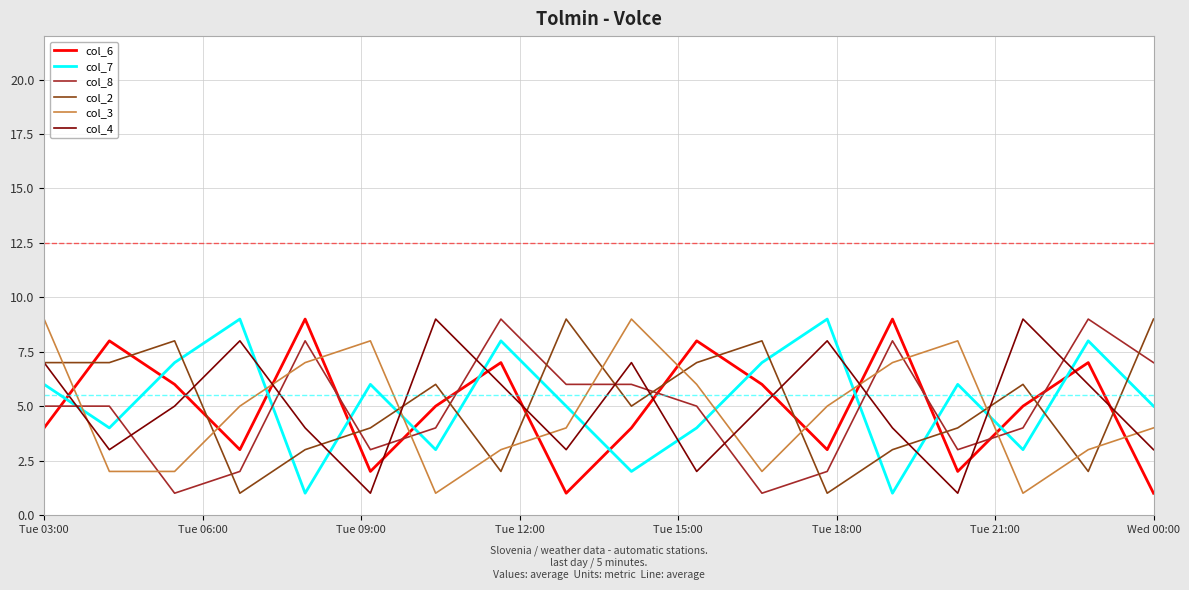

Which series ends up on top after the final intersection of col_6 and col_3?

col_3